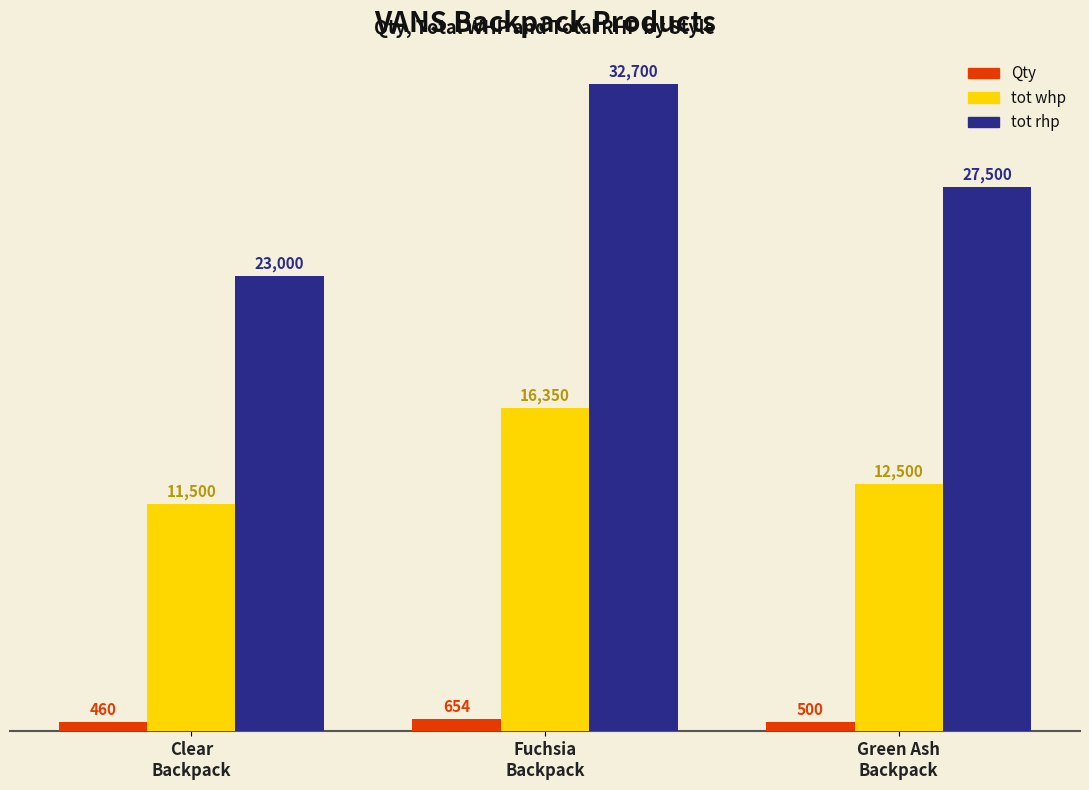

List the series in order of their peak value, highest first.

tot rhp, tot whp, Qty